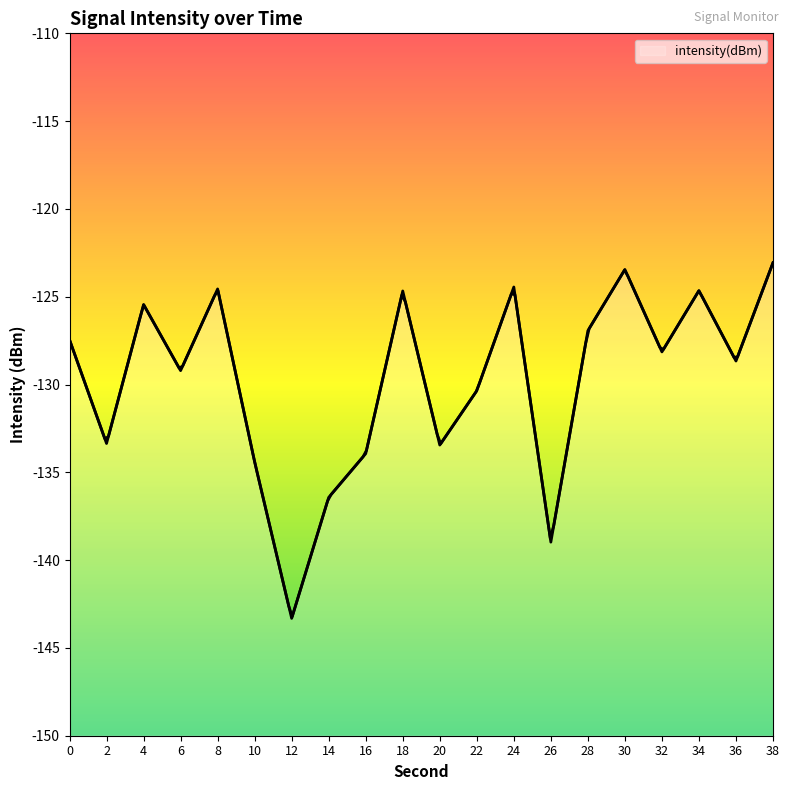

Rank the categories by value from lowest to highest.

12, 26, 14, 10, 16, 20, 2, 22, 6, 36, 32, 0, 28, 4, 18, 34, 8, 24, 30, 38